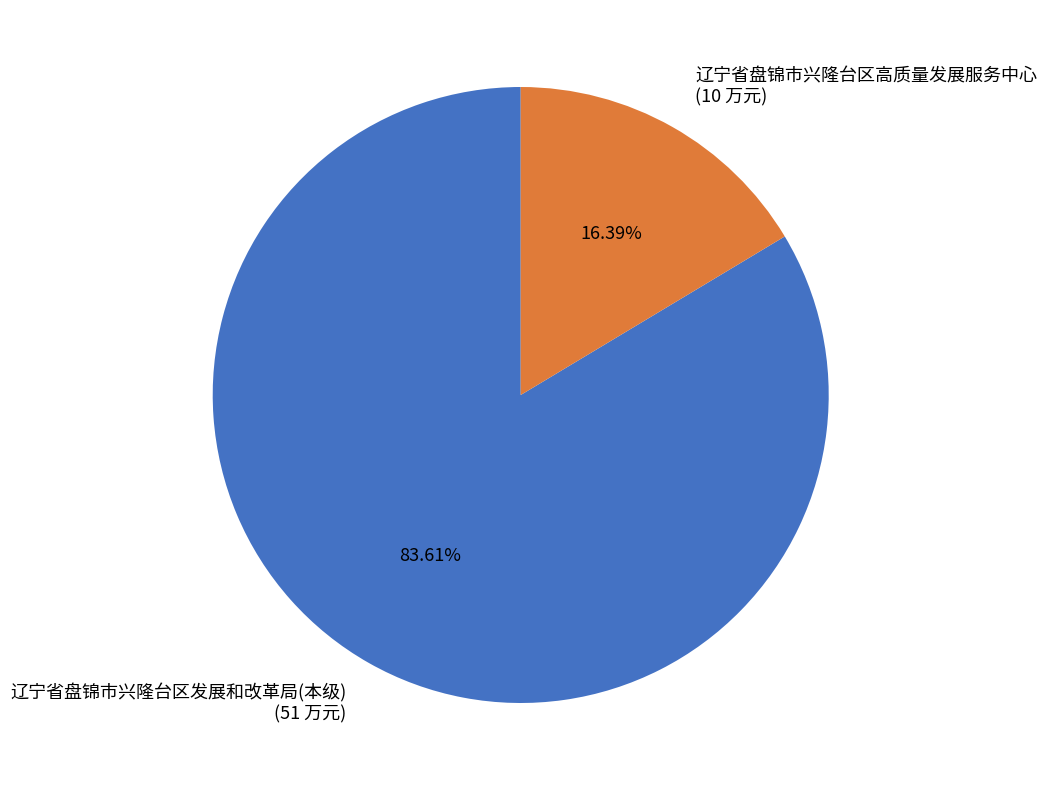

Count the number of slices in the pie.

2